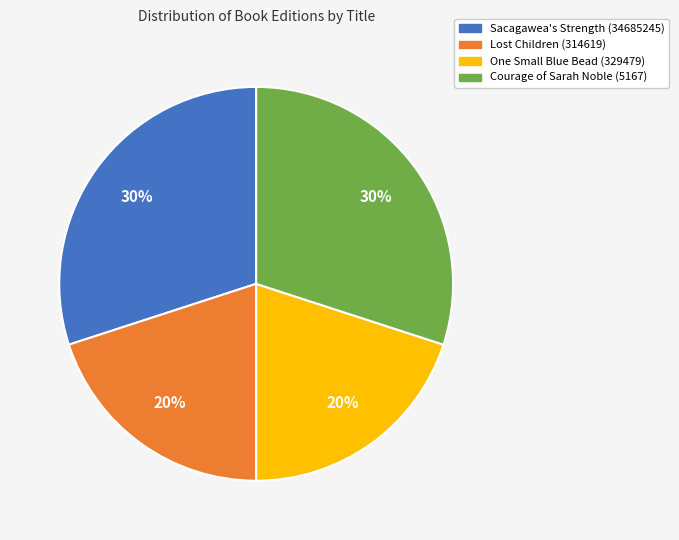

Combined, do Courage of Sarah Noble (5167) and Sacagawea's Strength (34685245) account for over 50%?

Yes